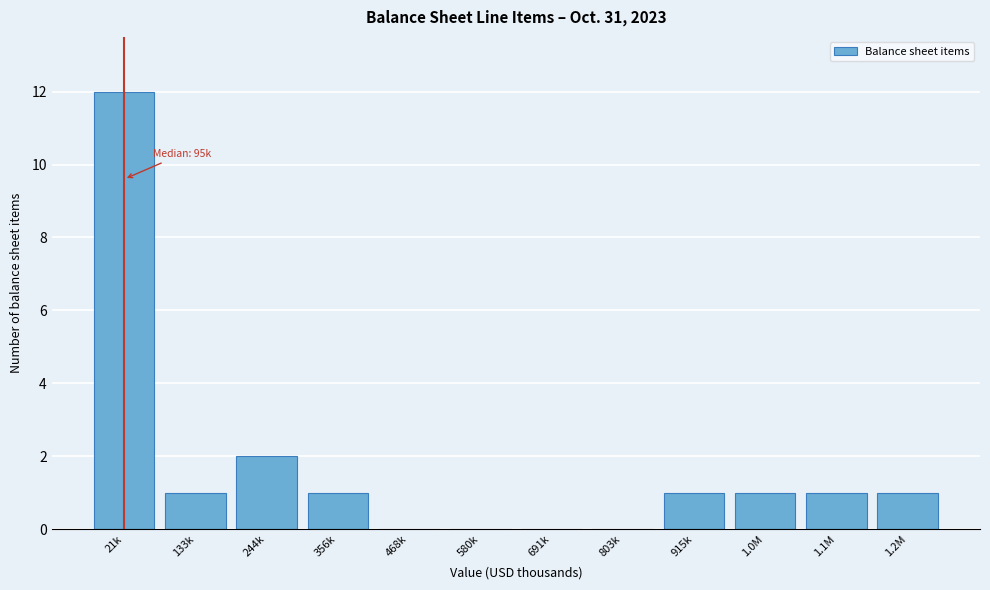

Reading right to left, list all the values displayed in this chart.

1.2M=1	1.1M=1	1.0M=1	915k=1	803k=0	691k=0	580k=0	468k=0	356k=1	244k=2	133k=1	21k=12